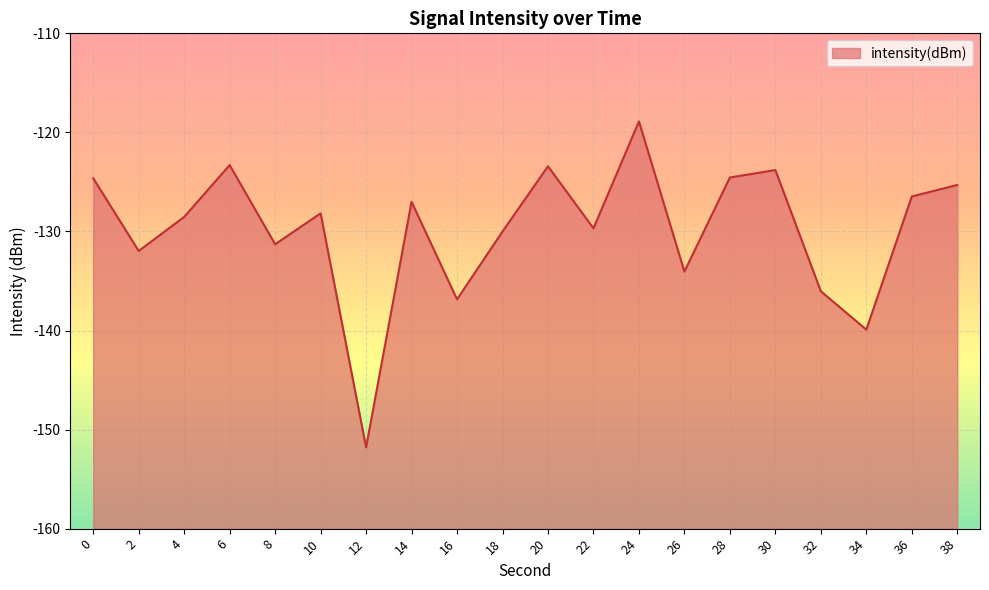

What is the smallest value displayed?

-151.8